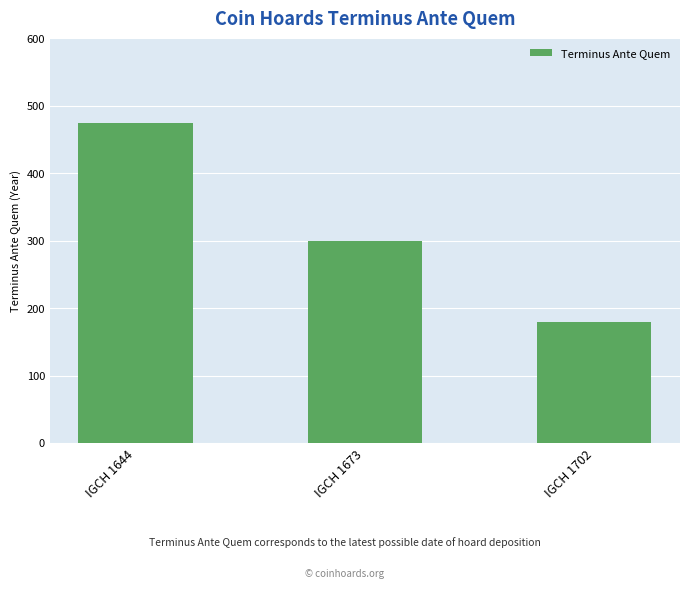

Reading right to left, transcribe all the data shown in this chart.

180	300	475